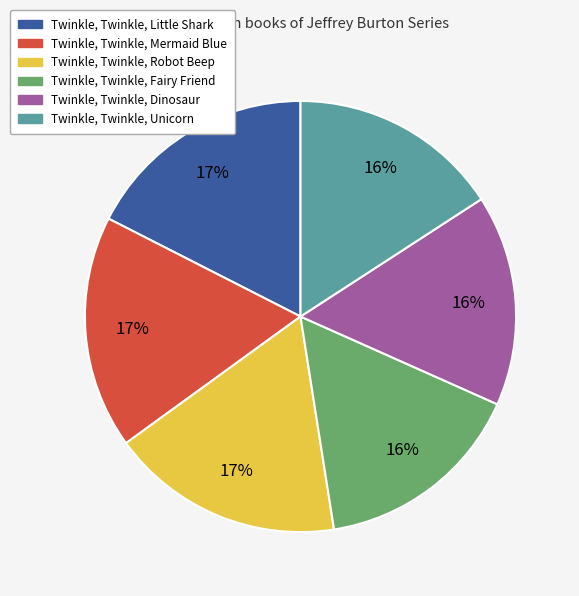

What is the ratio of the value at Twinkle, Twinkle, Mermaid Blue to the value at Twinkle, Twinkle, Little Shark?

1.0